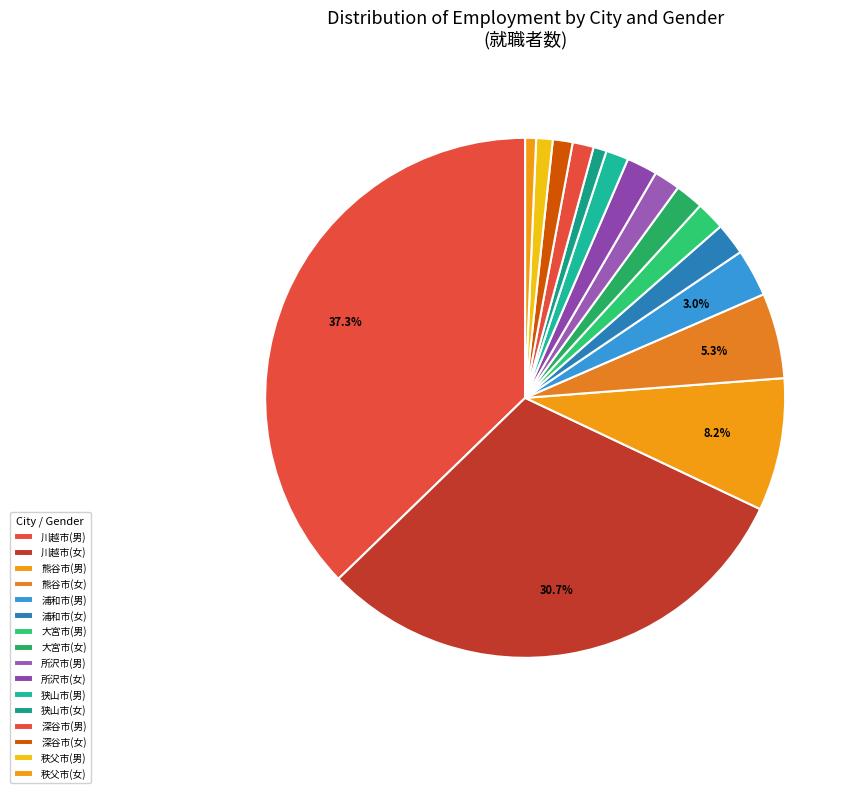

Count the number of slices in the pie.

16